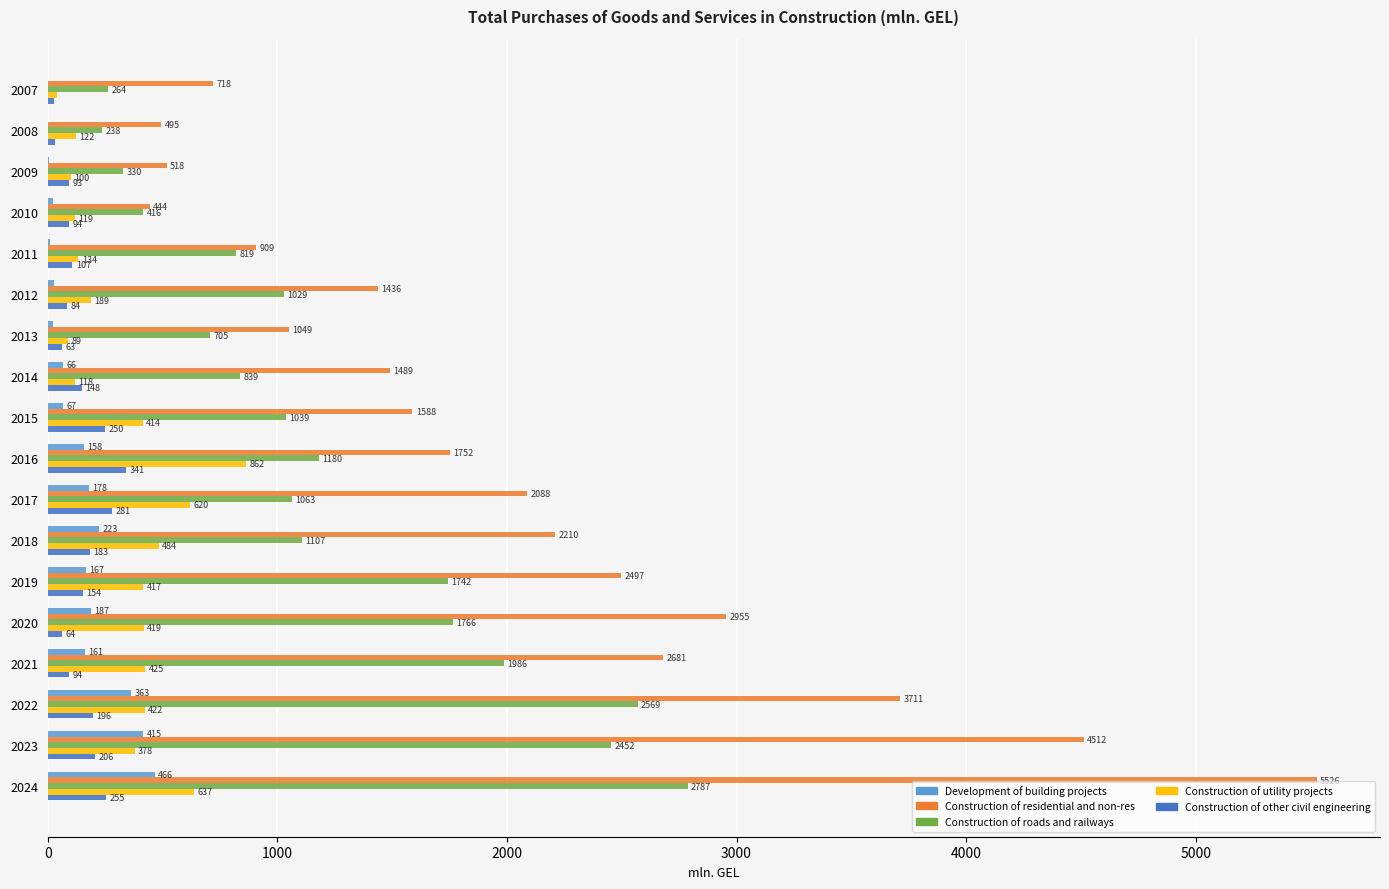

At which label does Construction of other civil engineering reach its peak?

2016